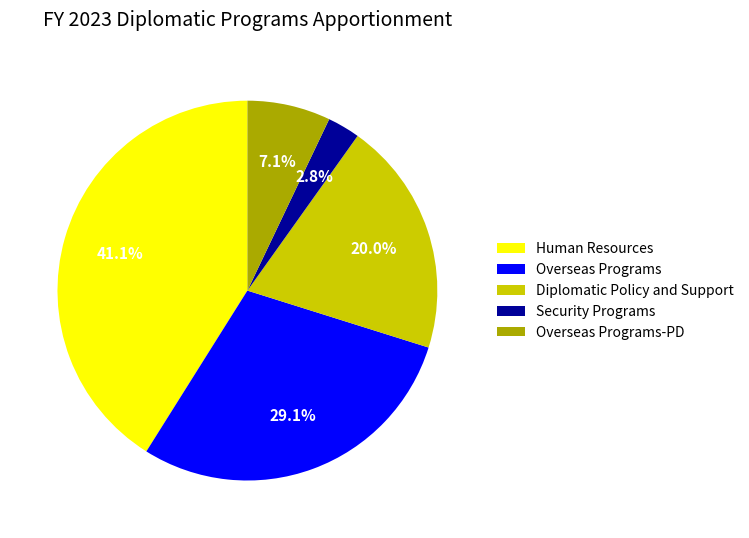

What is the total percentage of Overseas Programs-PD and Diplomatic Policy and Support?

27.1%